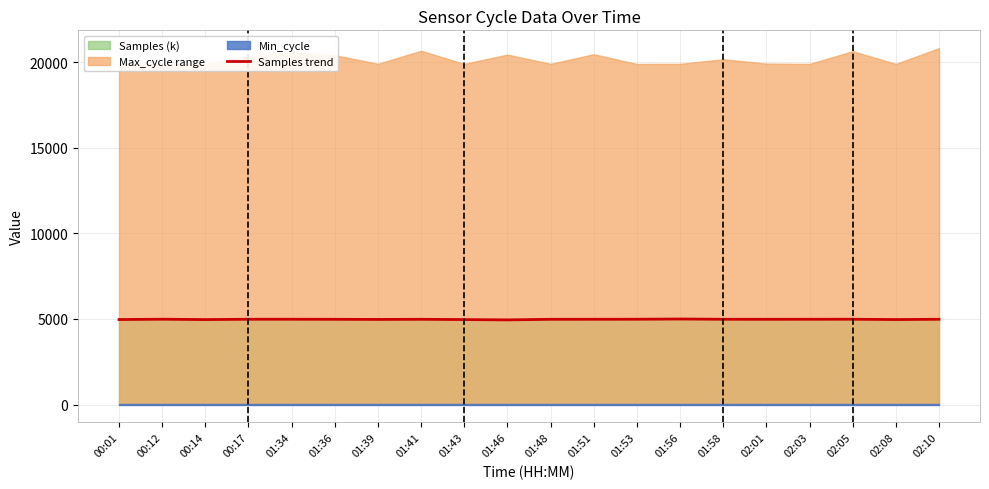

How many categories are shown in the chart?

20